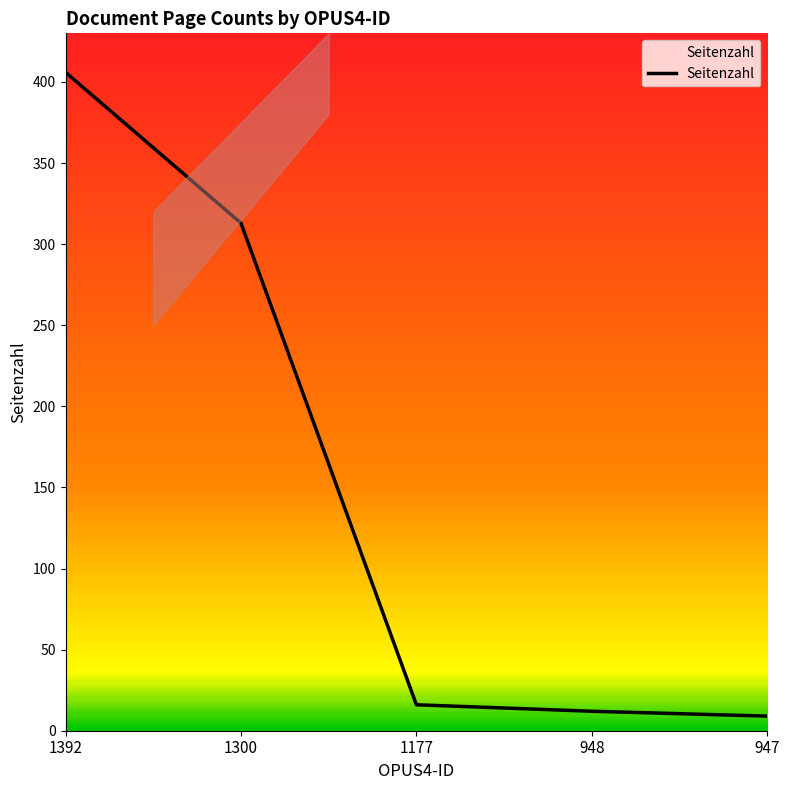

Is it true that the value at 948 is 12?

True